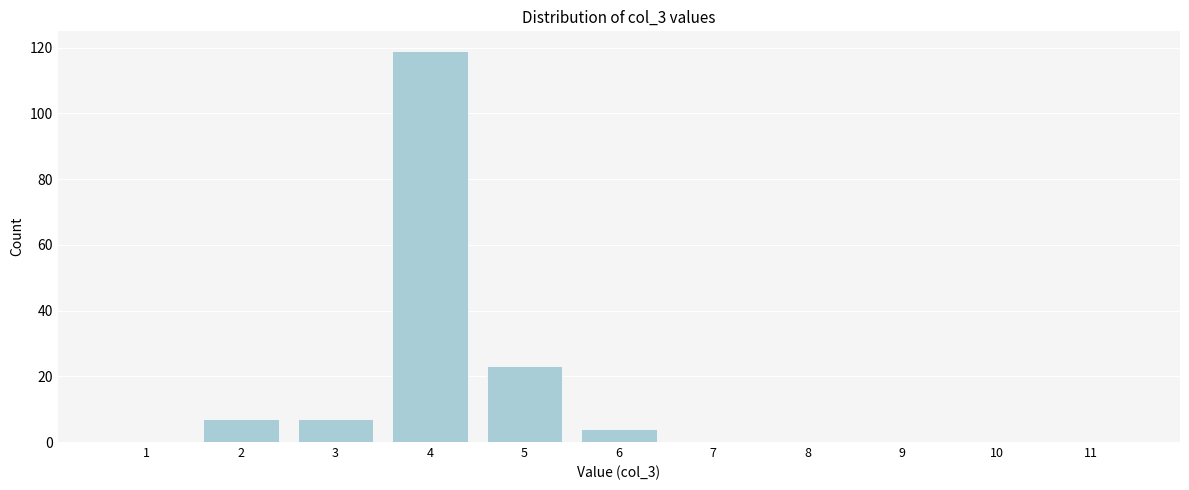

Reading left to right, what are all the values shown in this chart?

1=0	2=7	3=7	4=119	5=23	6=4	7=0	8=0	9=0	10=0	11=0